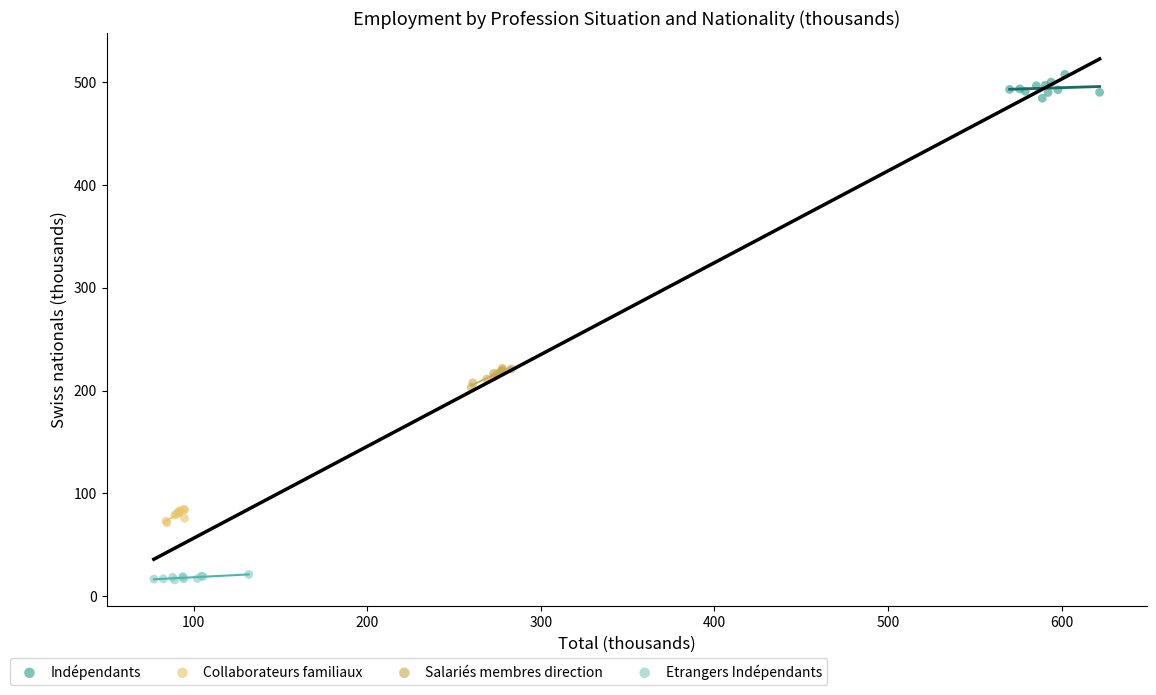

Which series contains the lowest Y value?

Etrangers Indépendants